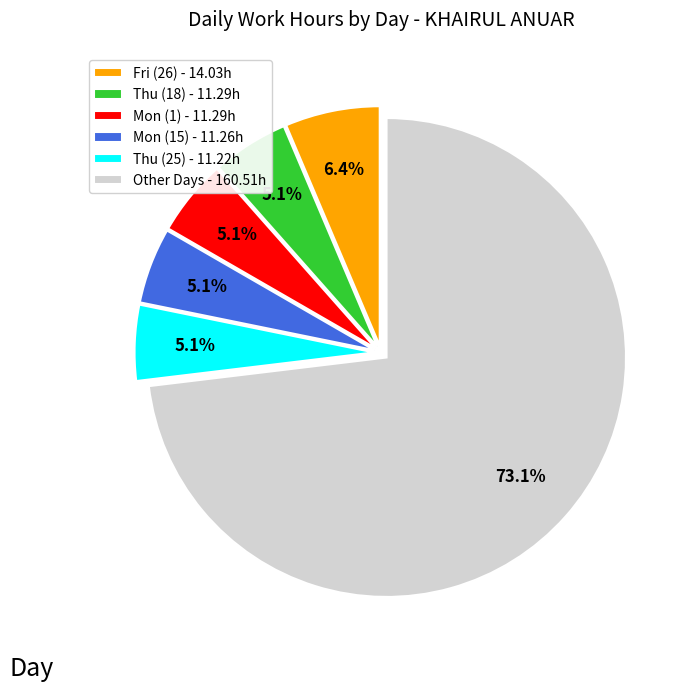

What percentage is NOT represented by Fri (26) - 14.03h?

93.6%